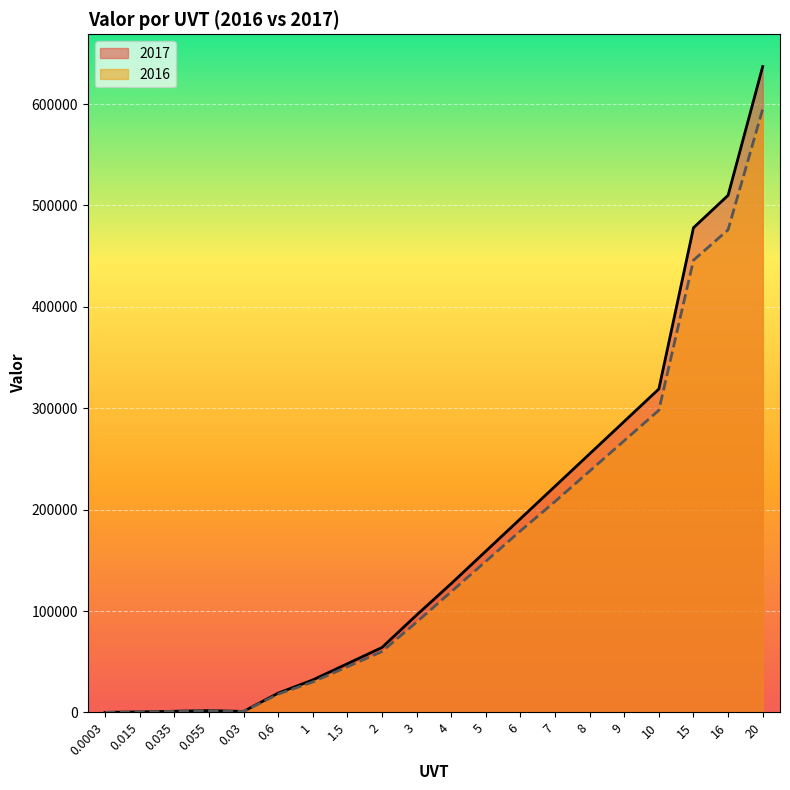

What is the sum of all 2017 values?

3449320